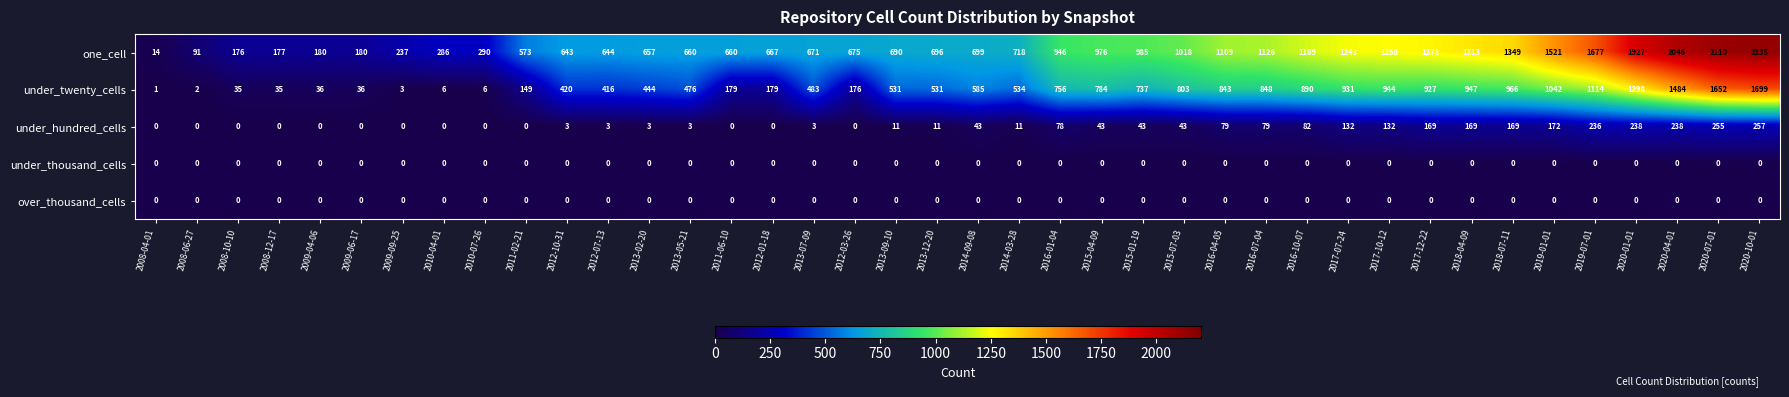

Which series has the largest range (max minus min)?

one_cell